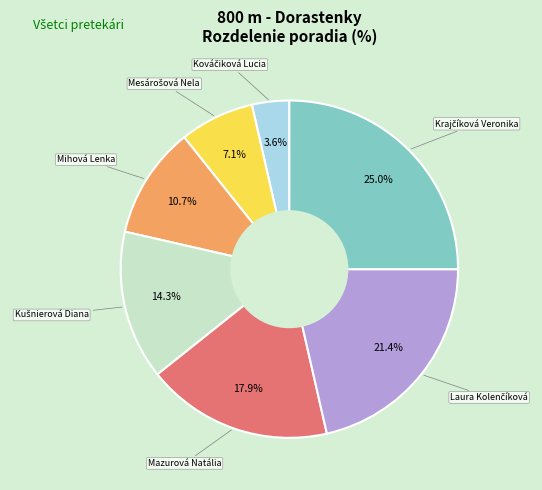

Does any single category account for the majority?

No